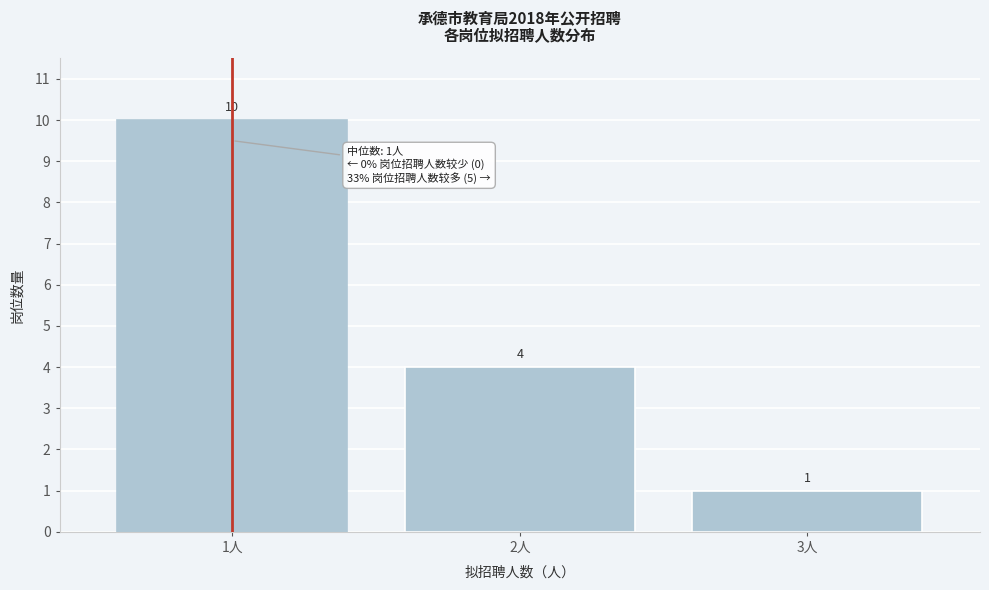

Reading right to left, transcribe all the data shown in this chart.

3人=1	2人=4	1人=10